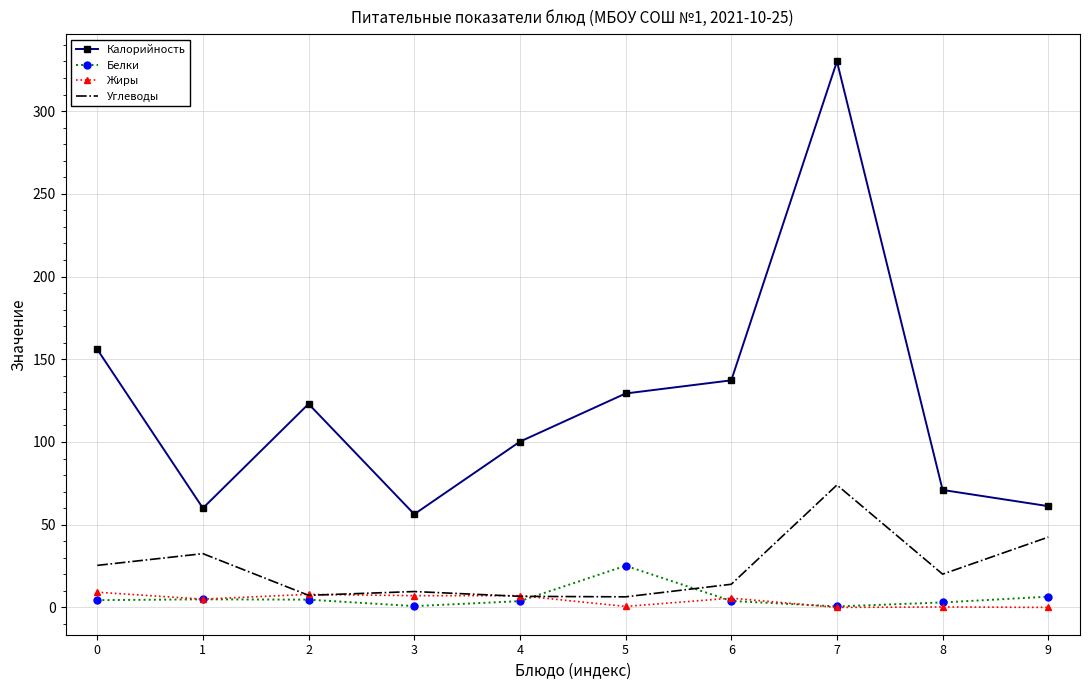

Which series changed the most between 5 and 7?

Калорийность